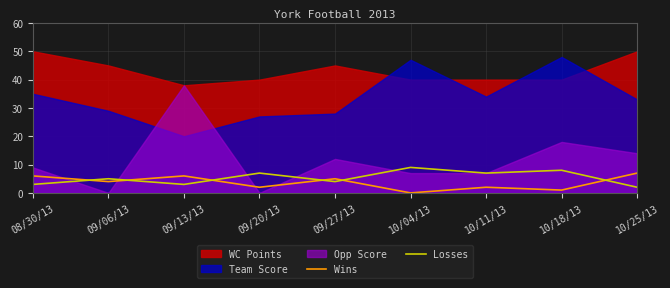

What is the highest value of the Wins series?

7